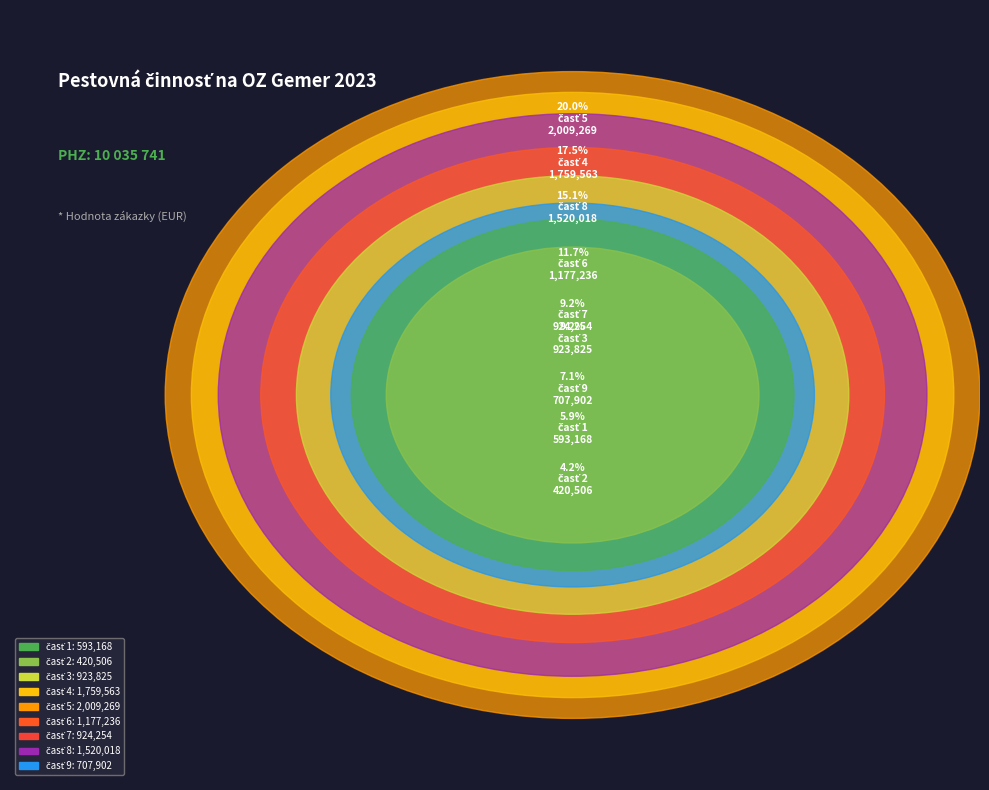

Count the number of slices in the pie.

9